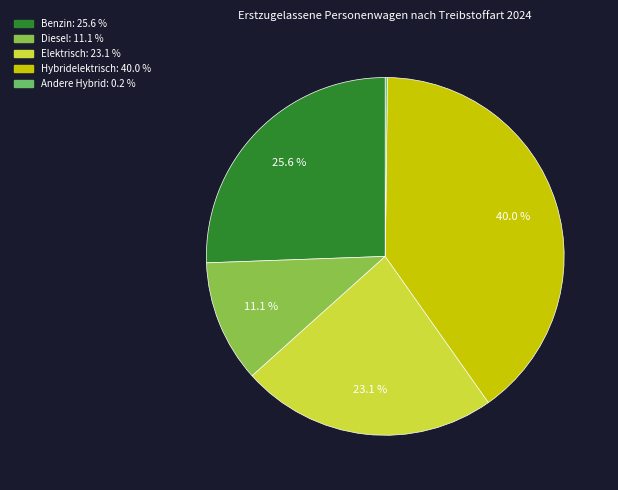

Is the sum of Elektrisch and Benzin greater than half?

No